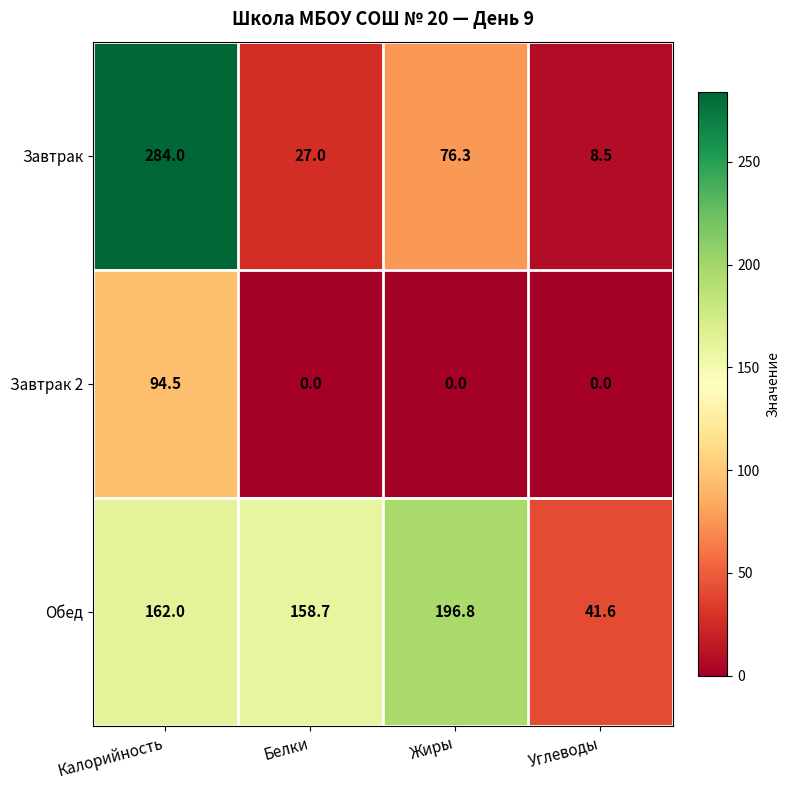

True or false: Завтрак has a value of 8.5 at Углеводы.

True